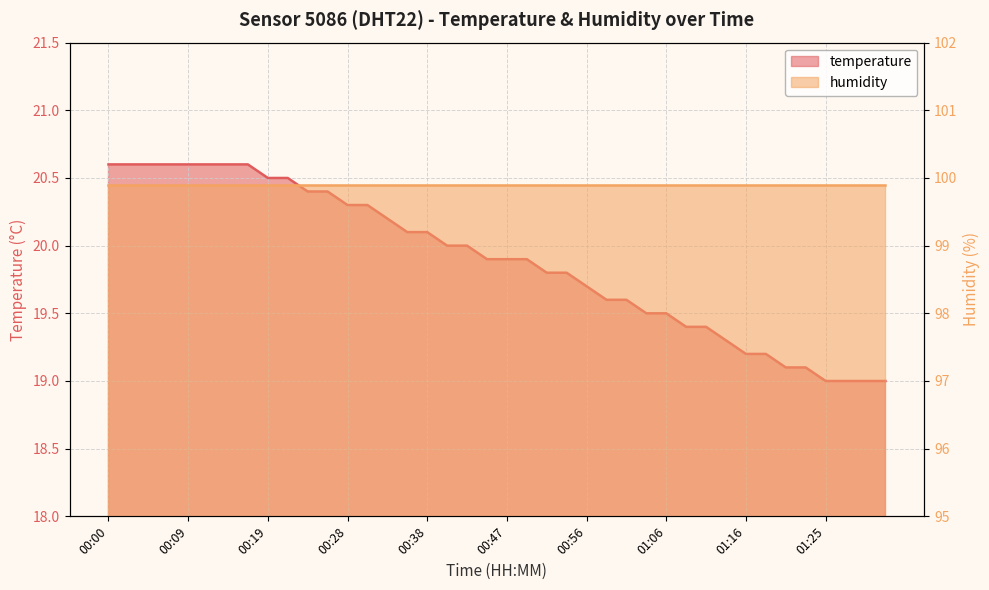

What is the greatest value displayed?

20.6